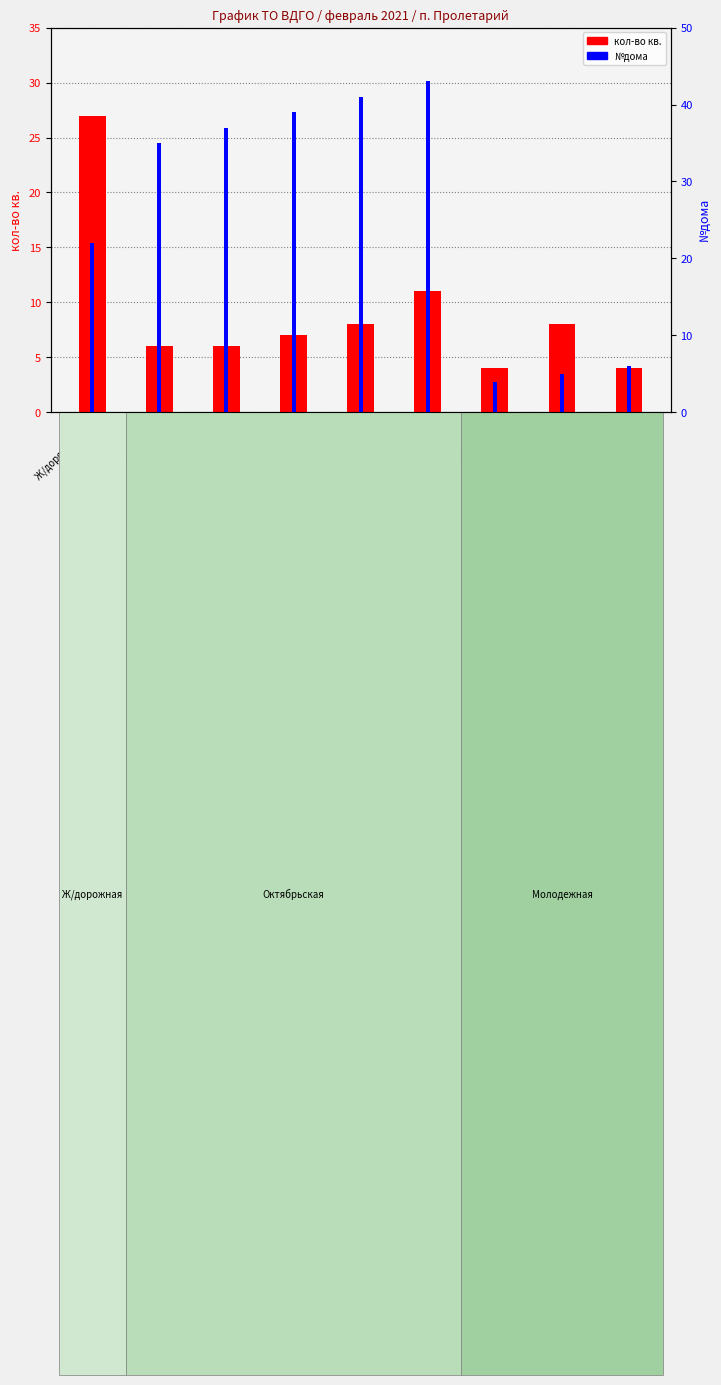

What is the maximum value for №дома?

43